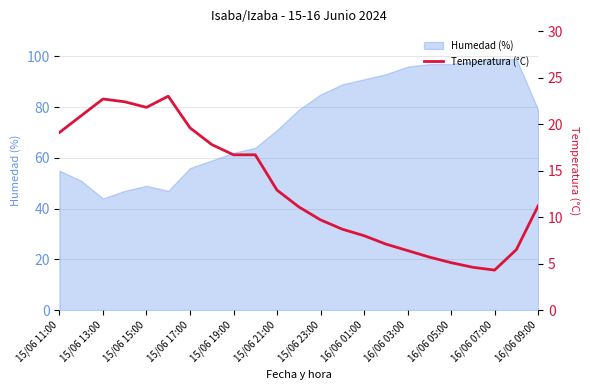

What position from the left is 13?

14